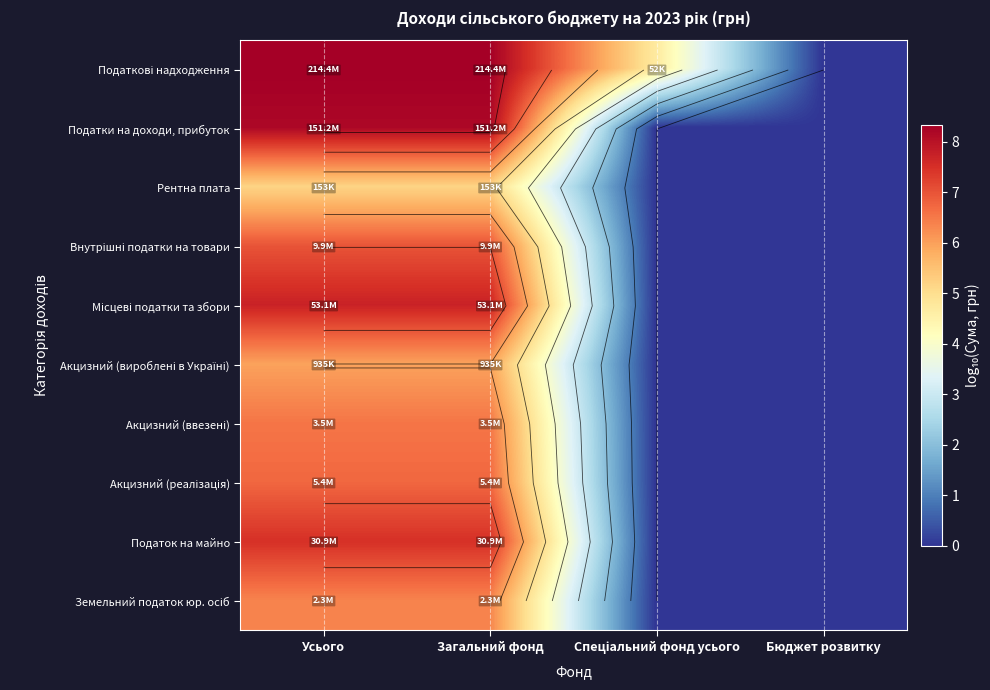

Where does the Акцизний (вироблені в Україні) series first go above 5?

Усього